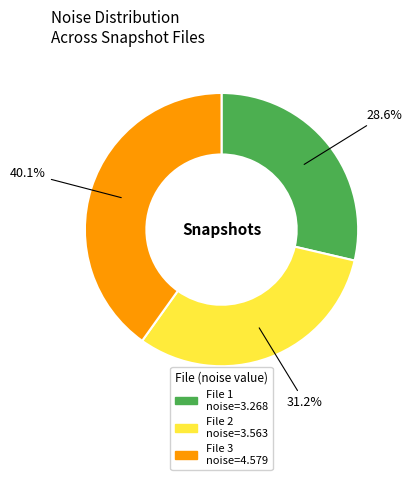

Does any single category account for the majority?

No